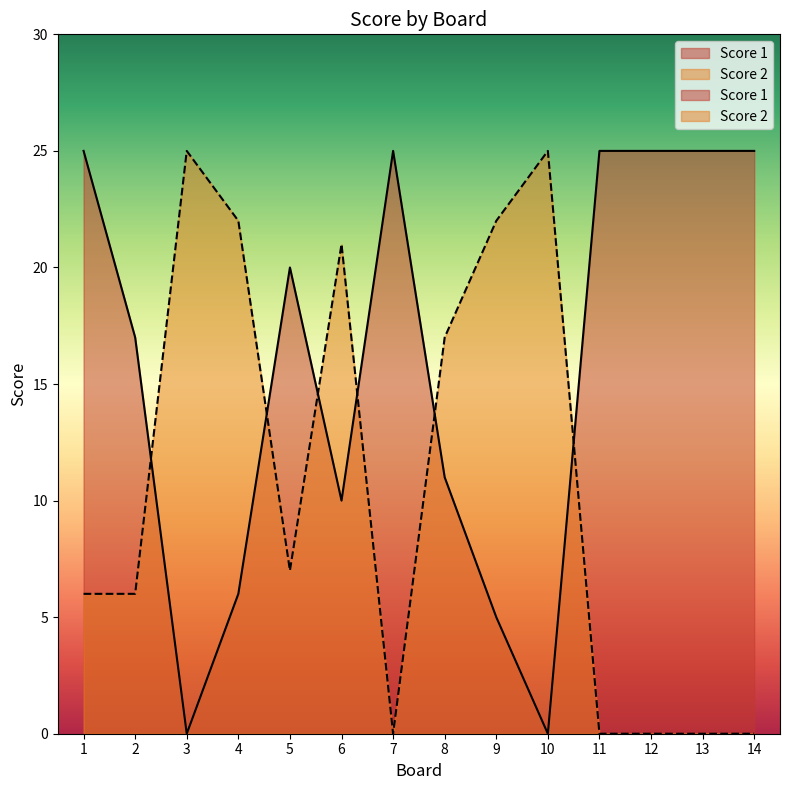

What is the maximum value shown in the chart?

25